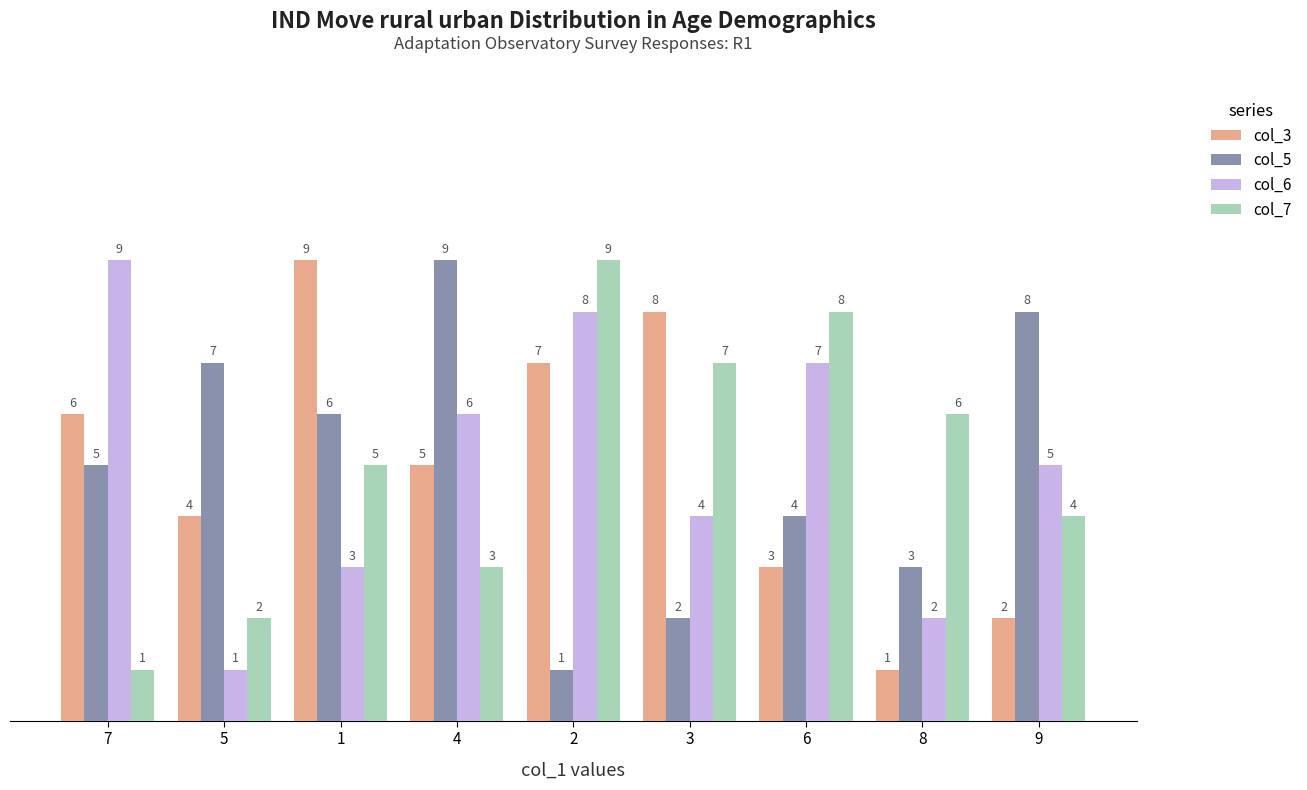

List the labels in order of col_3 value, largest first.

1, 3, 2, 7, 4, 5, 6, 9, 8